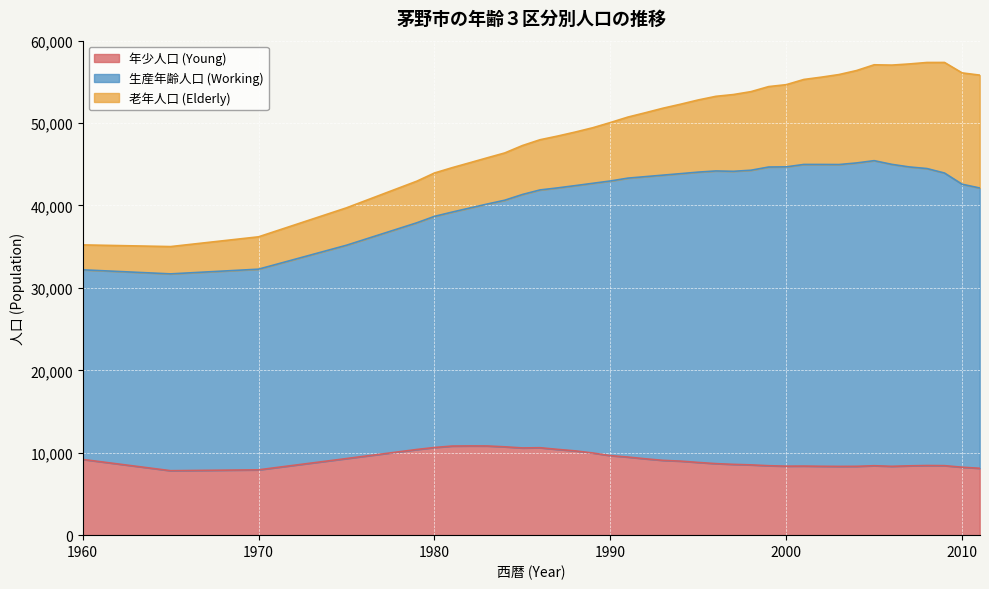

What is the spread (max minus min) of values at 1993?

26484